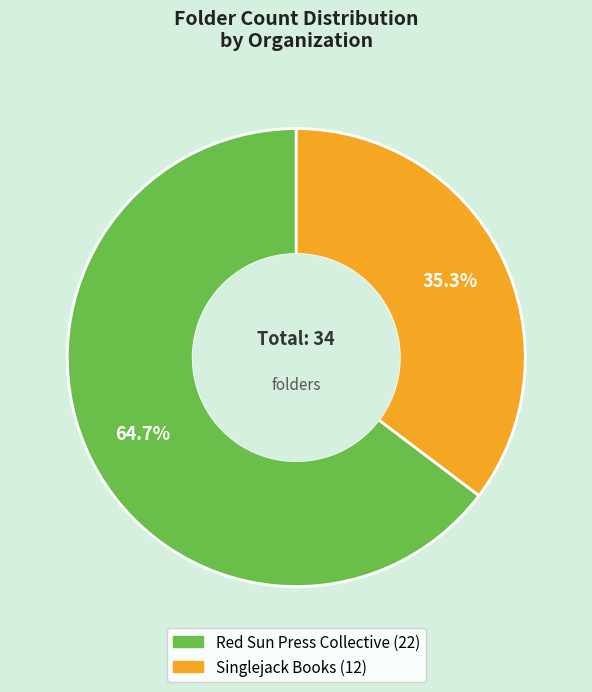

The Singlejack Books slice represents 41% of the pie. True or false?

False